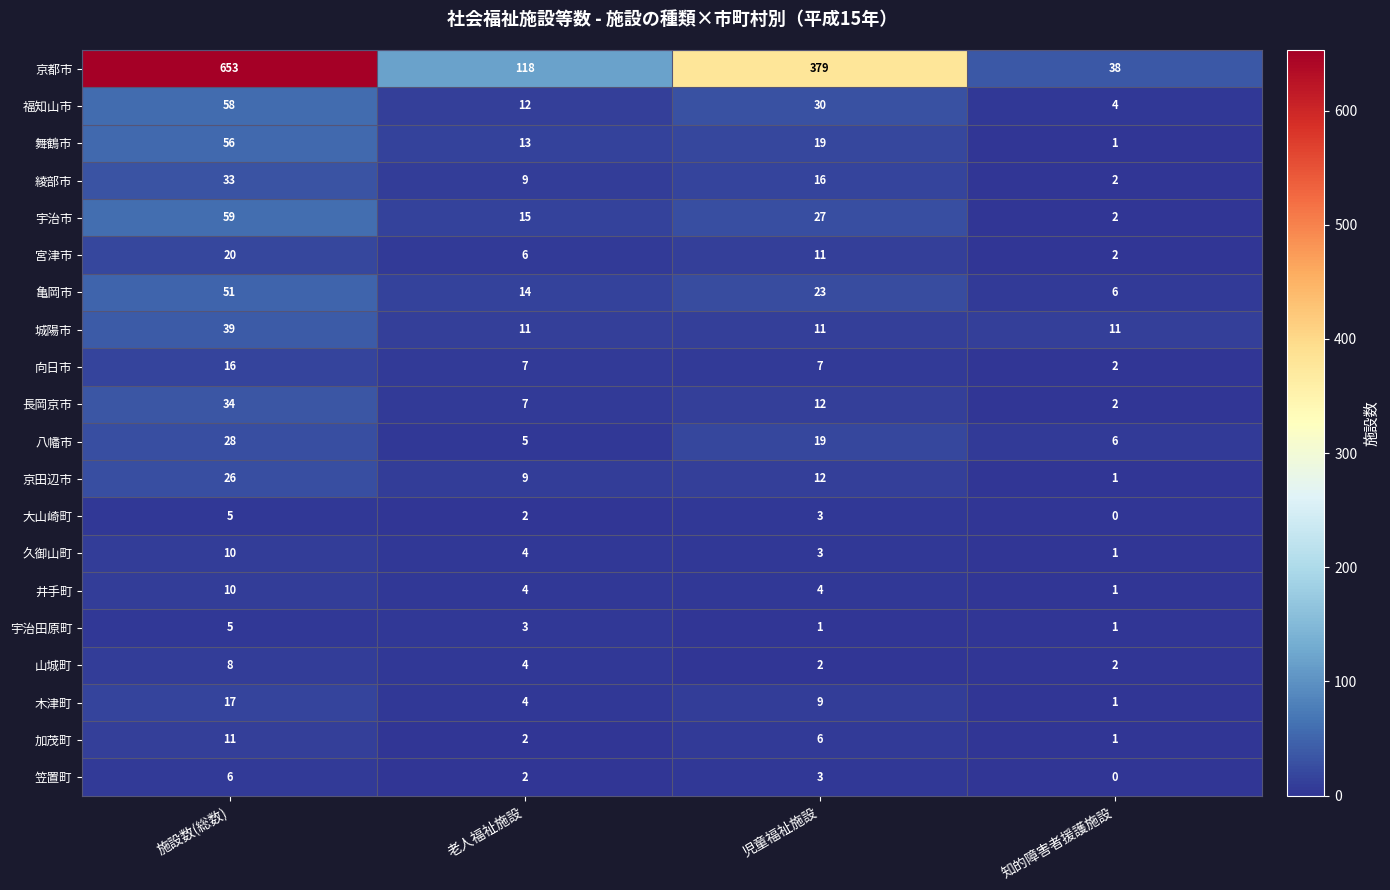

Count the number of data series in this chart.

20